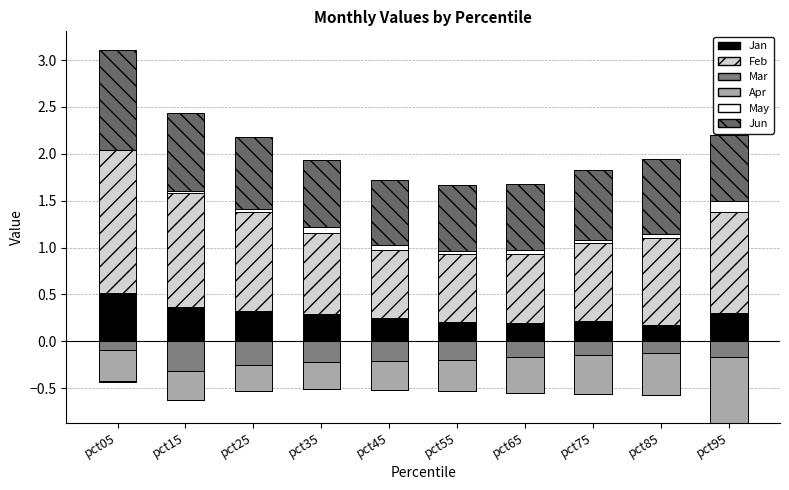

At pct25, list the series in order from smallest to largest.

Mar, Apr, May, Jan, Jun, Feb